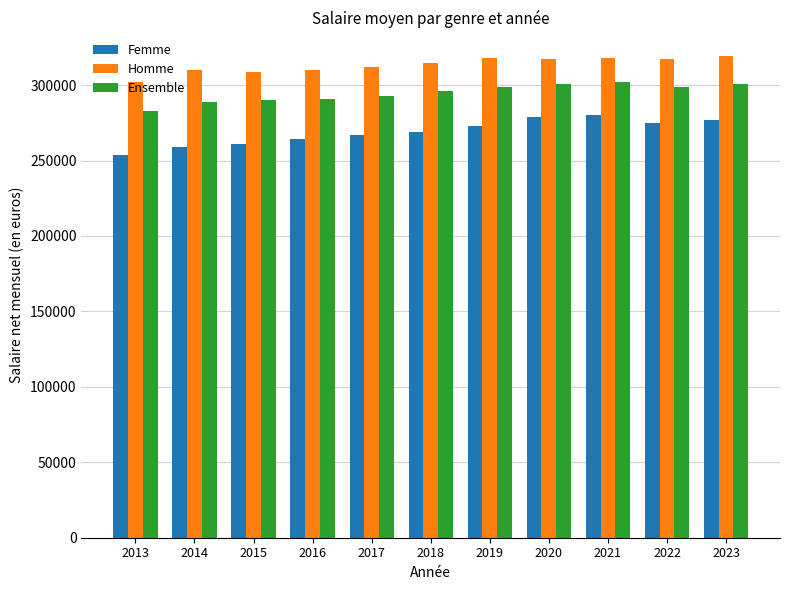

Which series has the largest range (max minus min)?

Femme